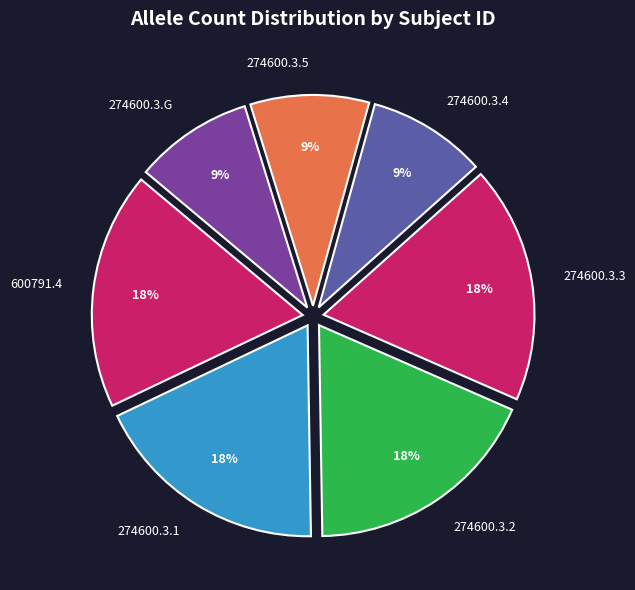

Is it true that 274600.3.4 is 1% of the pie?

False